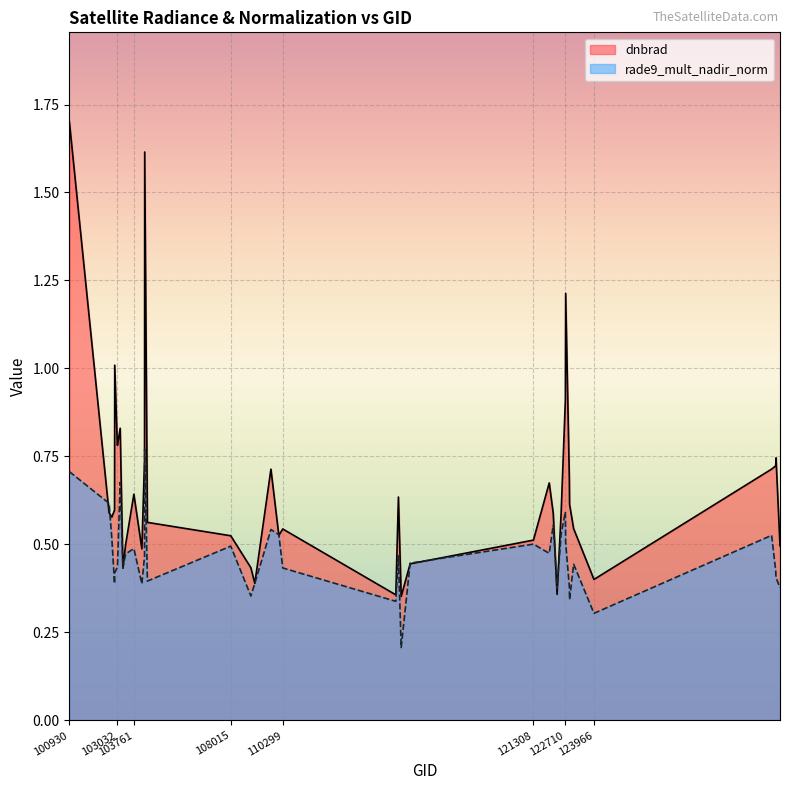

Which category has the highest value in the dnbrad series?

100930